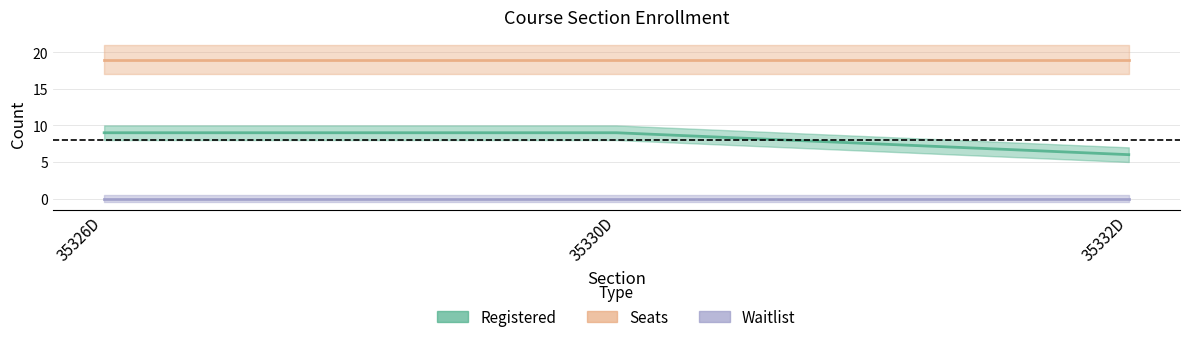

At how many categories does at least one series exceed 15?

3